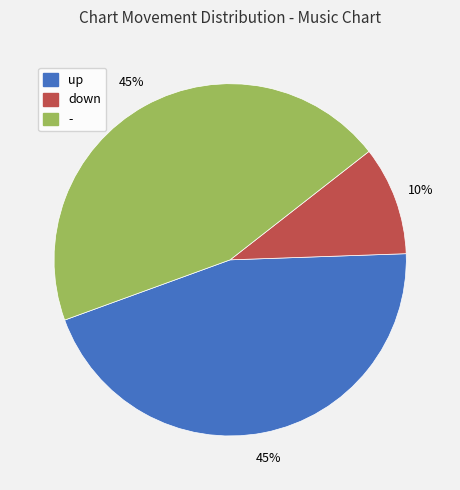

To the nearest percent, what portion does - represent?

45%